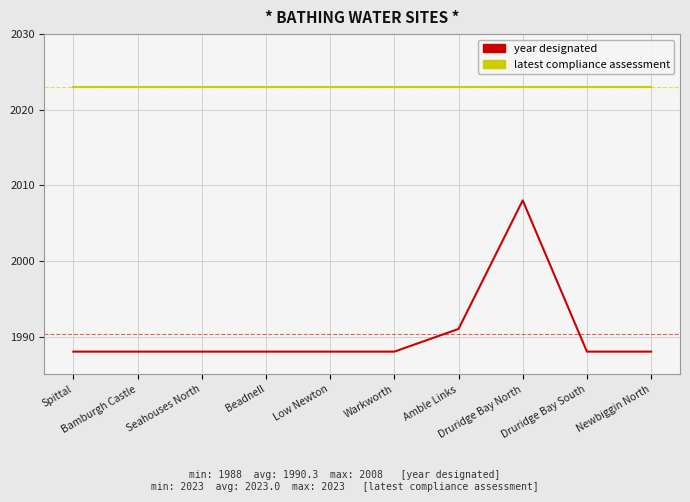

The year designated series shows 1988 at Seahouses North. True or false?

True